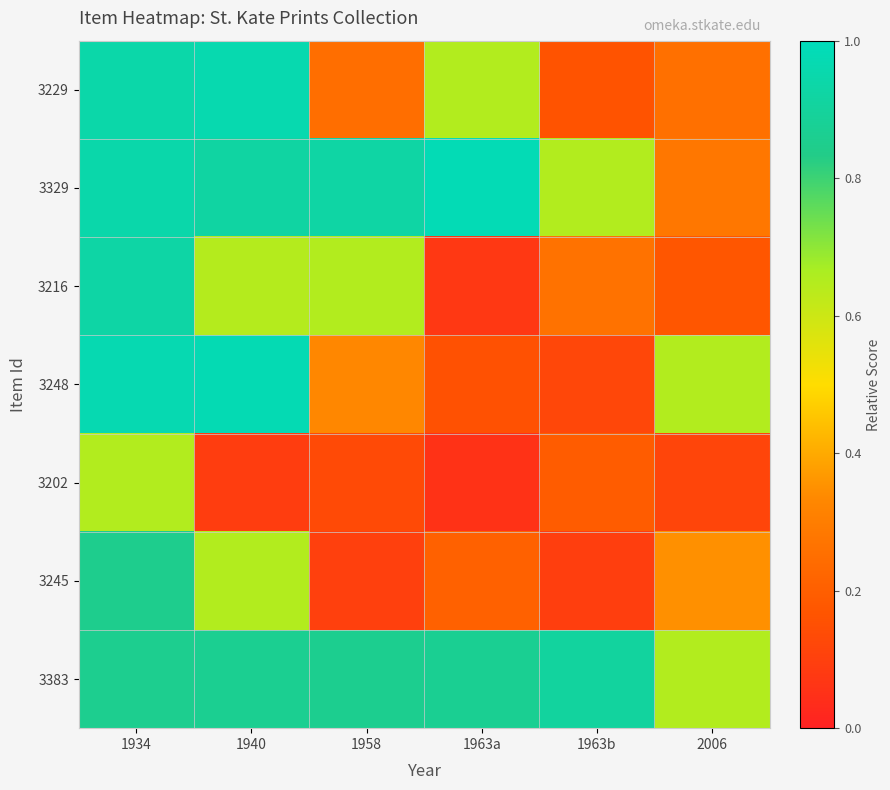

At which category is the sum across all series the highest?

1934